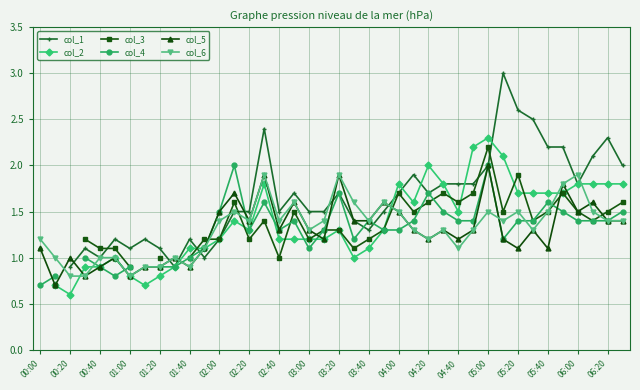

Where is the first local maximum for col_5?

00:20